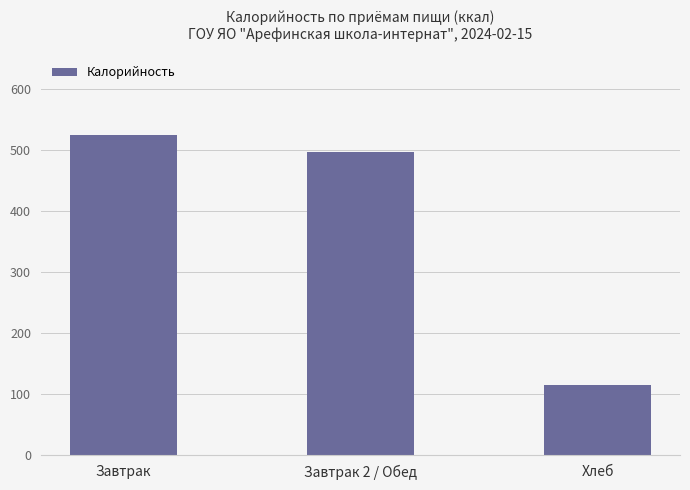

The chart shows a value of 115 at Хлеб. True or false?

True